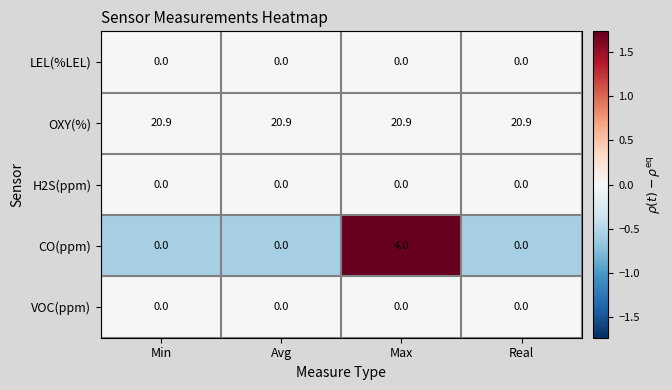

What is the total value across all series at Max?

24.9